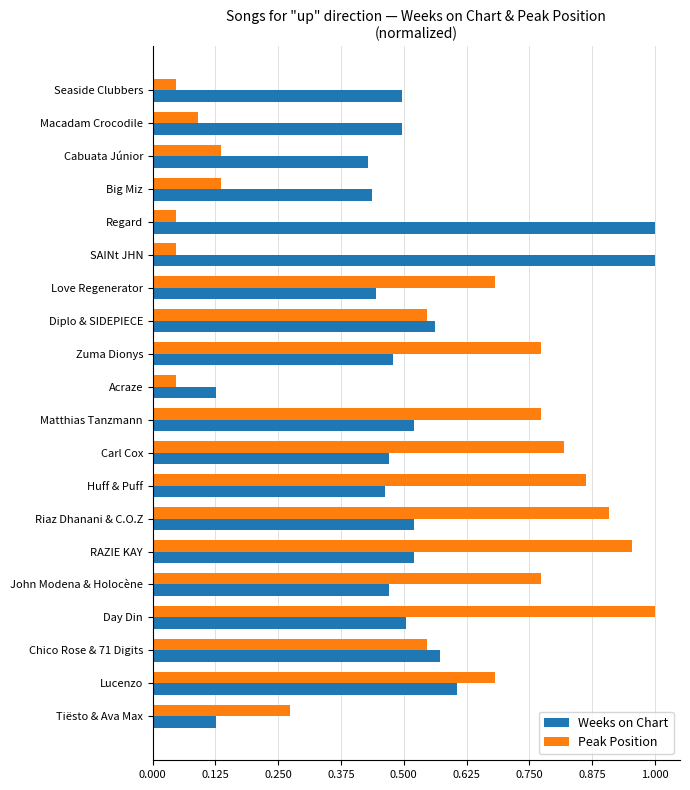

Which category has the highest value in the Peak Position series?

Day Din